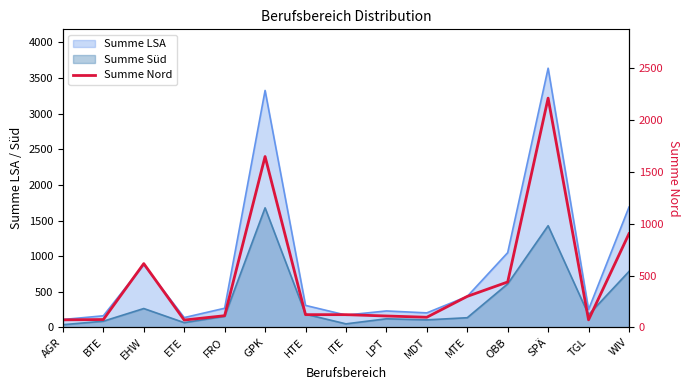

What is the average value?

465